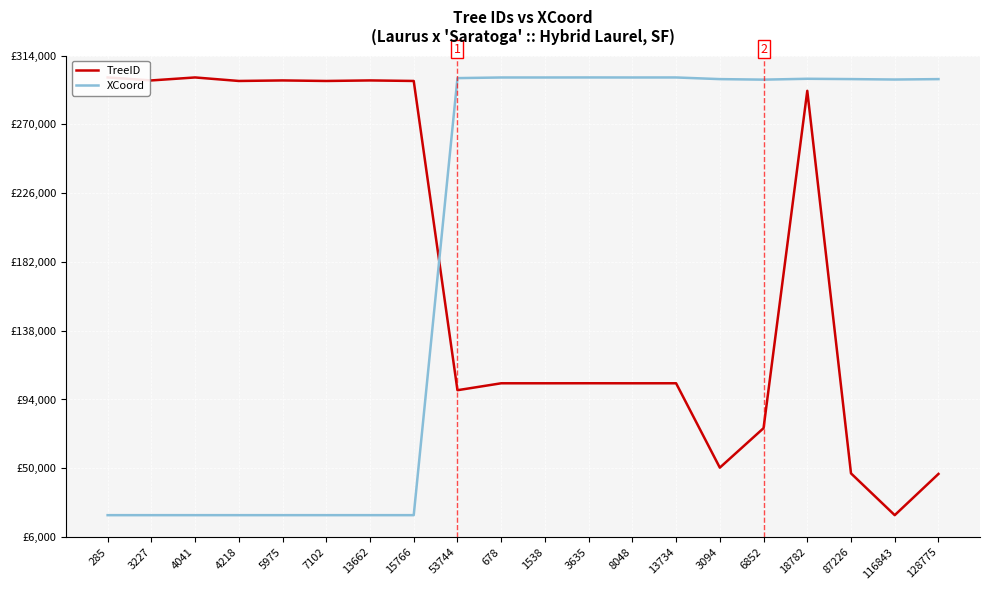

Which series changed the most between 13734 and 128775?

TreeID